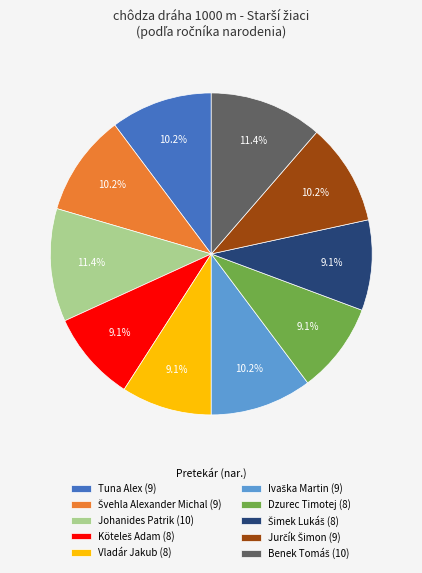

Is there any slice that represents more than half of the pie?

No